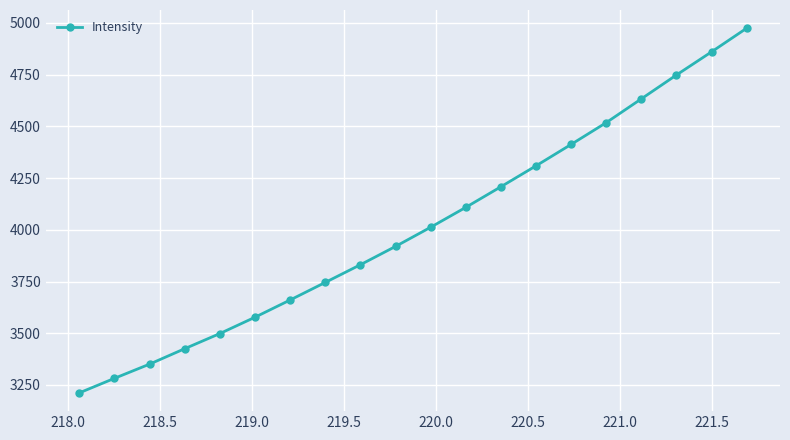

What is the sum of all values?

80286.2